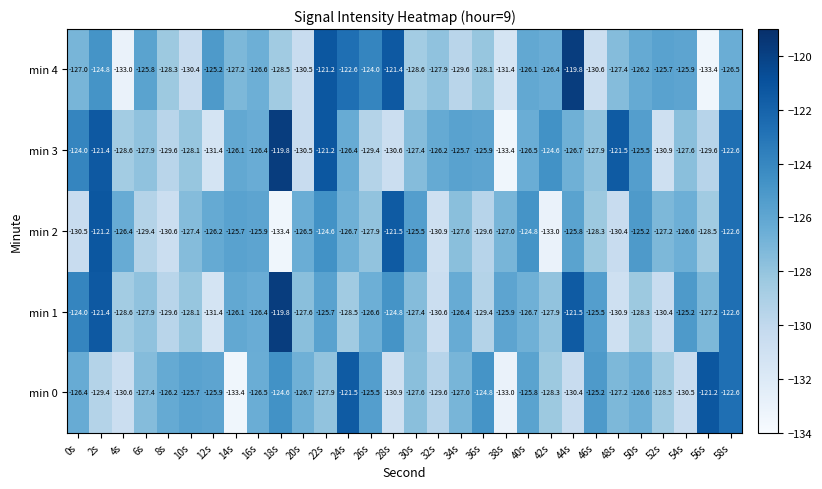

What is the greatest value displayed?

-119.8